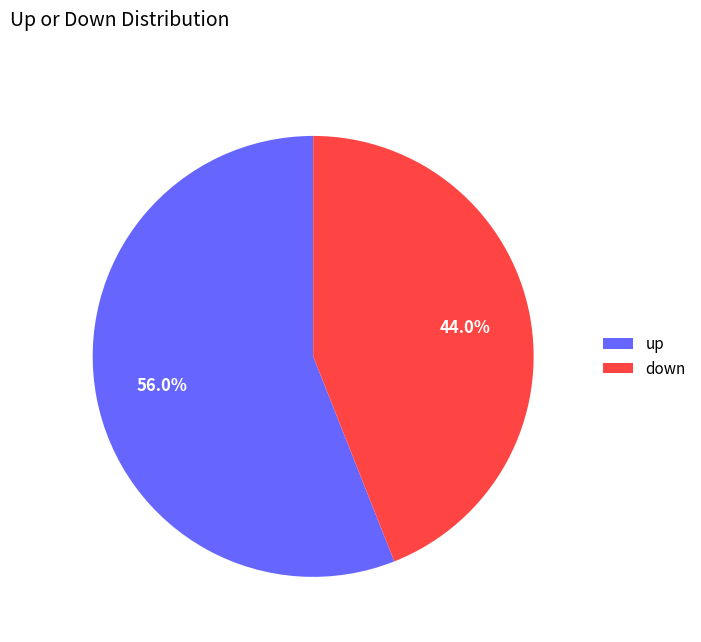

Which slice is the largest?

up